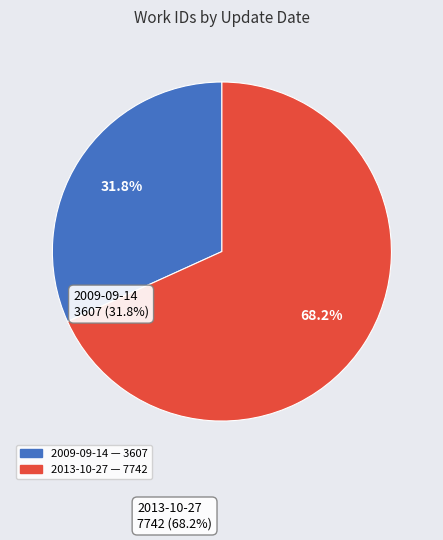

How many segments does this pie chart have?

2